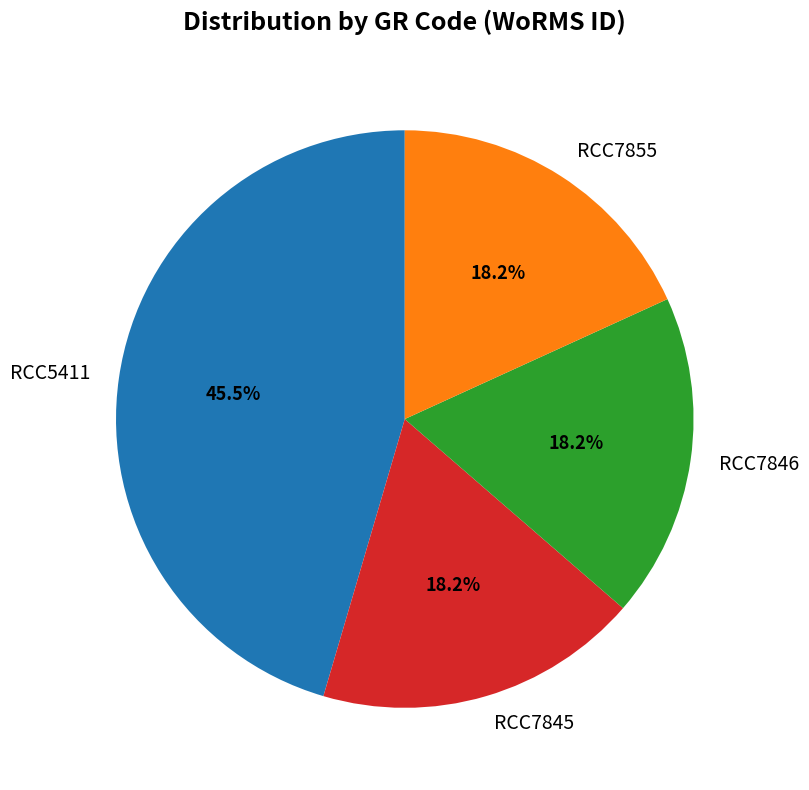

Which has a higher value, RCC5411 or RCC7846?

RCC5411